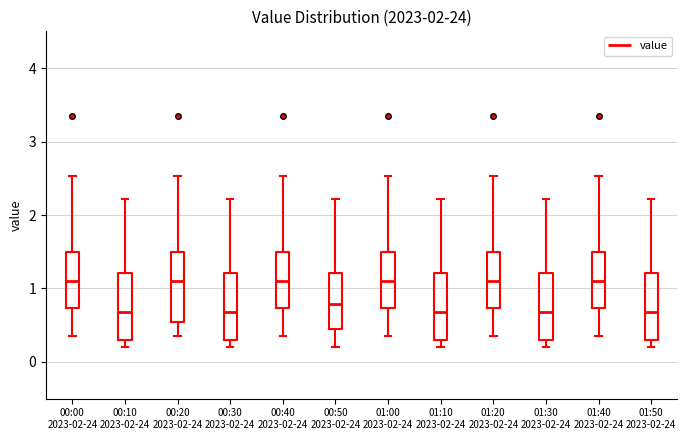

Reading left to right, read every box against the y-axis: the position of its median line, the range the box covers, and the ends of its whiskers. The values are not printed on the chart, so give them approximately, as read against the axis.

00:00 2023-02-24: median 1.1, box 0.7 to 1.5, whiskers 0.4 to 2.5
00:10 2023-02-24: median 0.7, box 0.3 to 1.2, whiskers 0.2 to 2.2
00:20 2023-02-24: median 1.1, box 0.5 to 1.5, whiskers 0.4 to 2.5
00:30 2023-02-24: median 0.7, box 0.3 to 1.2, whiskers 0.2 to 2.2
00:40 2023-02-24: median 1.1, box 0.7 to 1.5, whiskers 0.4 to 2.5
00:50 2023-02-24: median 0.8, box 0.5 to 1.2, whiskers 0.2 to 2.2
01:00 2023-02-24: median 1.1, box 0.7 to 1.5, whiskers 0.4 to 2.5
01:10 2023-02-24: median 0.7, box 0.3 to 1.2, whiskers 0.2 to 2.2
01:20 2023-02-24: median 1.1, box 0.7 to 1.5, whiskers 0.4 to 2.5
01:30 2023-02-24: median 0.7, box 0.3 to 1.2, whiskers 0.2 to 2.2
01:40 2023-02-24: median 1.1, box 0.7 to 1.5, whiskers 0.4 to 2.5
01:50 2023-02-24: median 0.7, box 0.3 to 1.2, whiskers 0.2 to 2.2